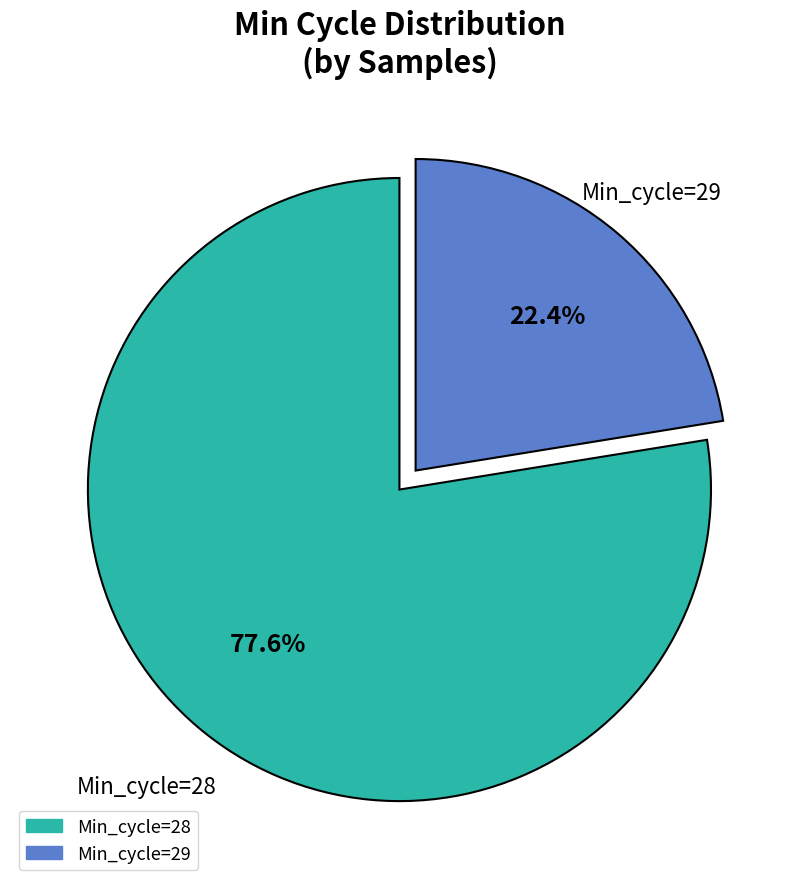

Does any single category account for the majority?

Yes